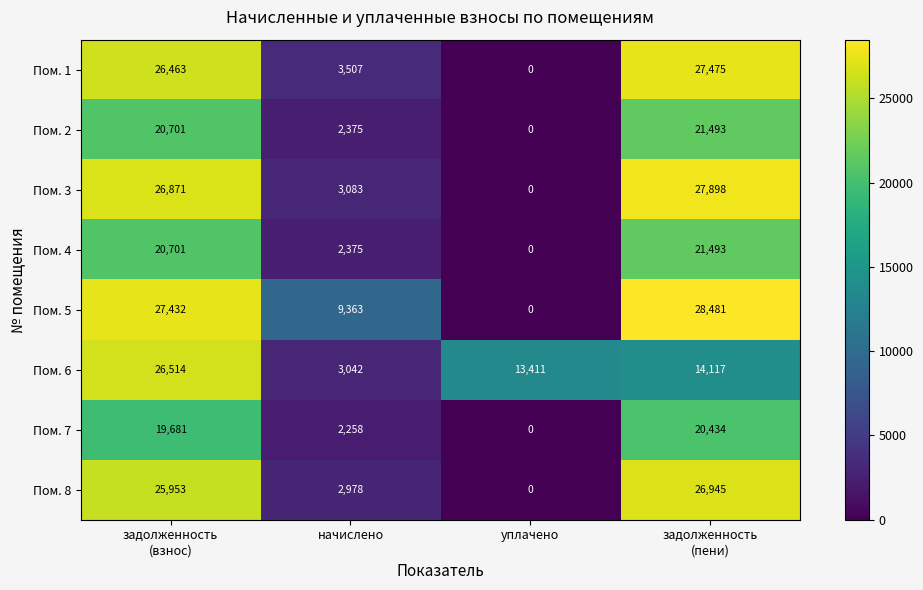

What is the maximum value for Пом. 5?

28481